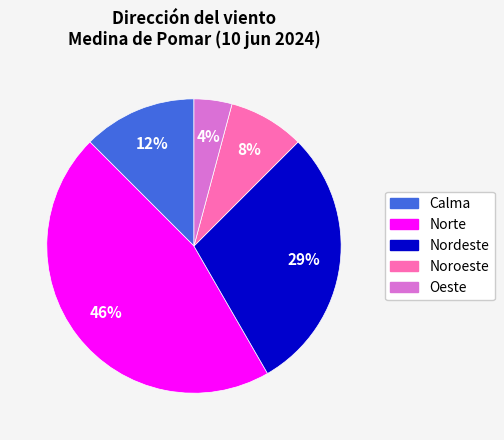

Rank the categories by value from lowest to highest.

Oeste, Noroeste, Calma, Nordeste, Norte